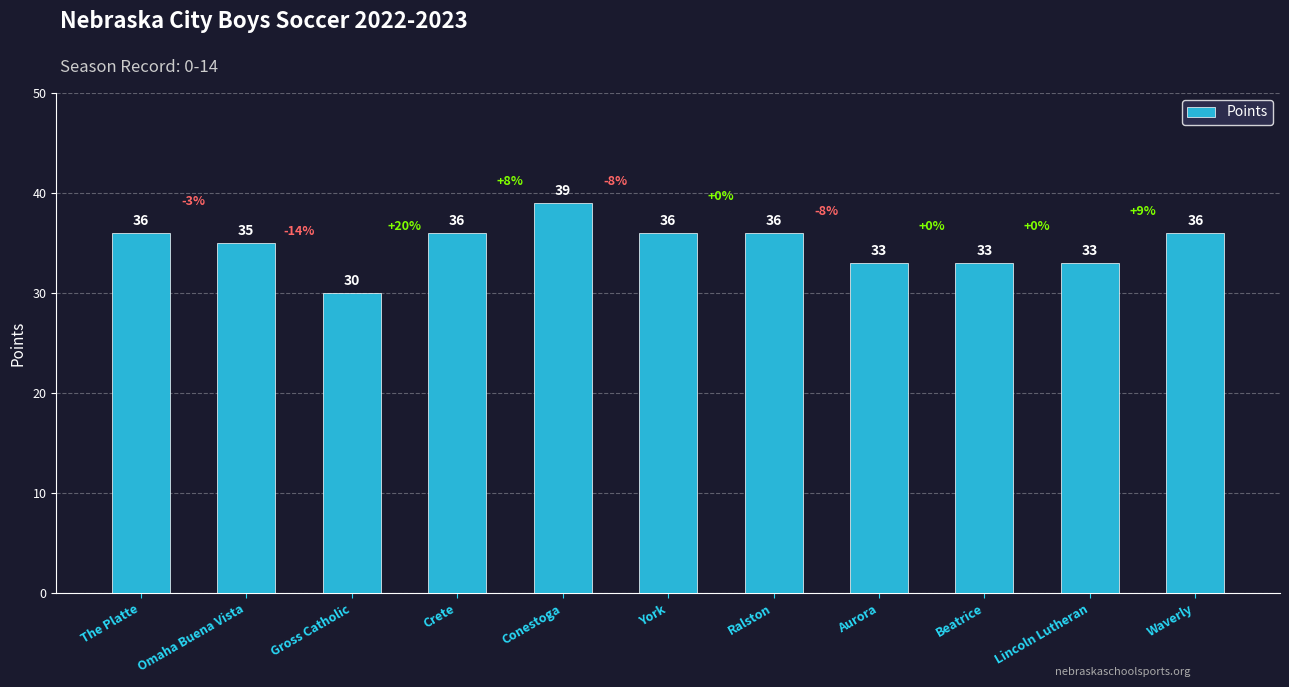

Does the chart contain any negative values?

No